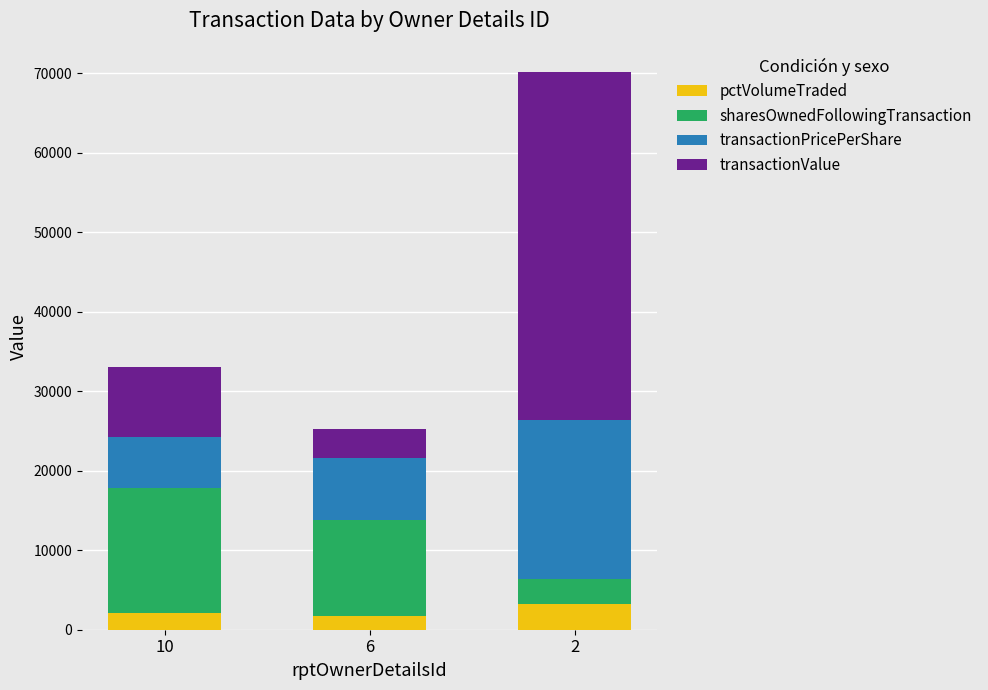

True or false: pctVolumeTraded has a value of 3276.7 at 2.

True